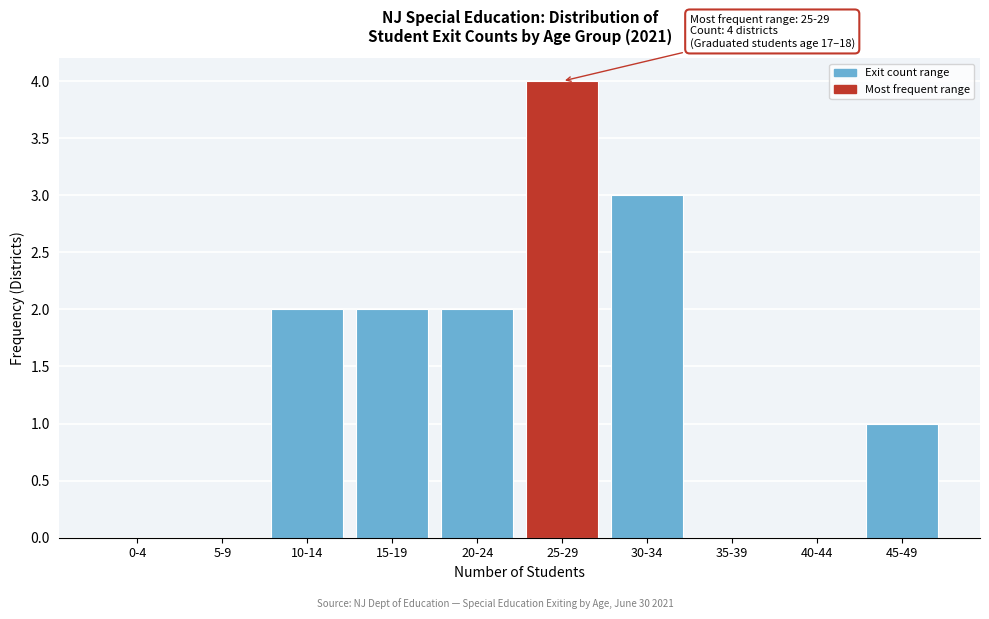

The chart shows a value of -2 at 35-39. True or false?

False